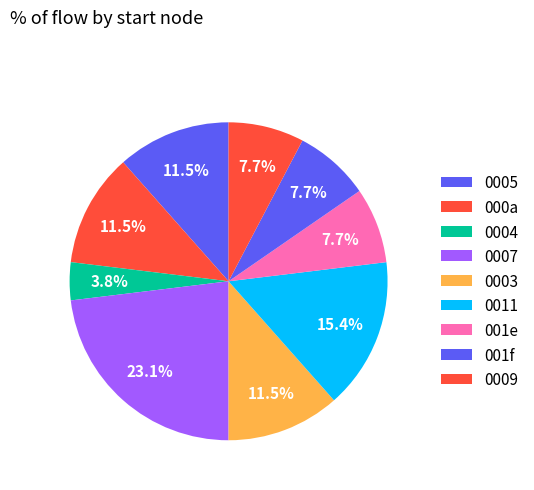

Count the number of slices in the pie.

9